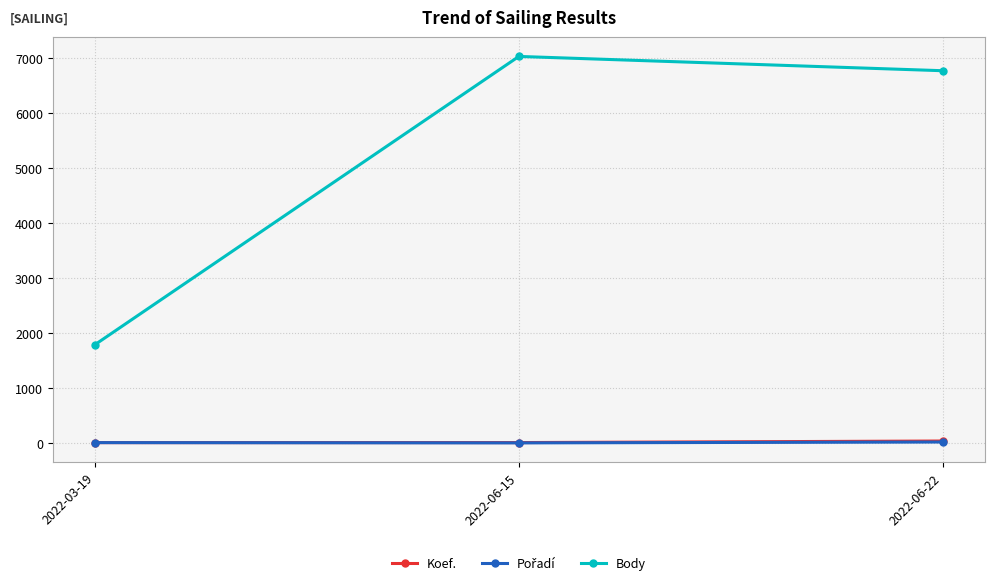

What is the sum of all Body values?

15597